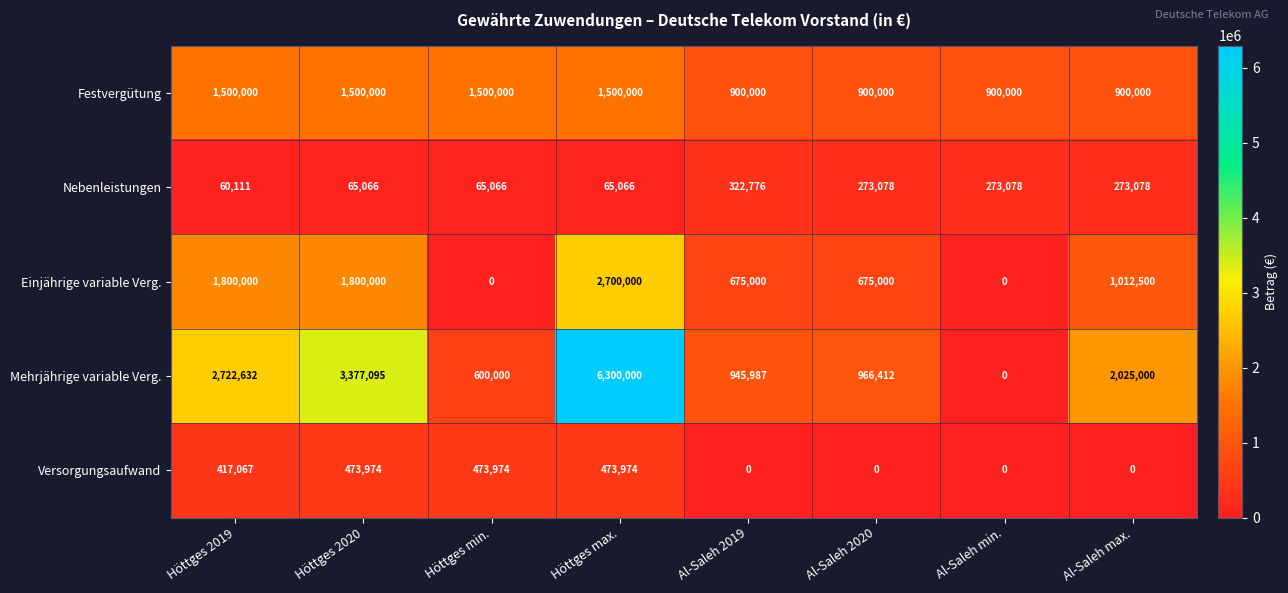

What is the difference between the maximum and second lowest values in the Festvergütung series?

600000